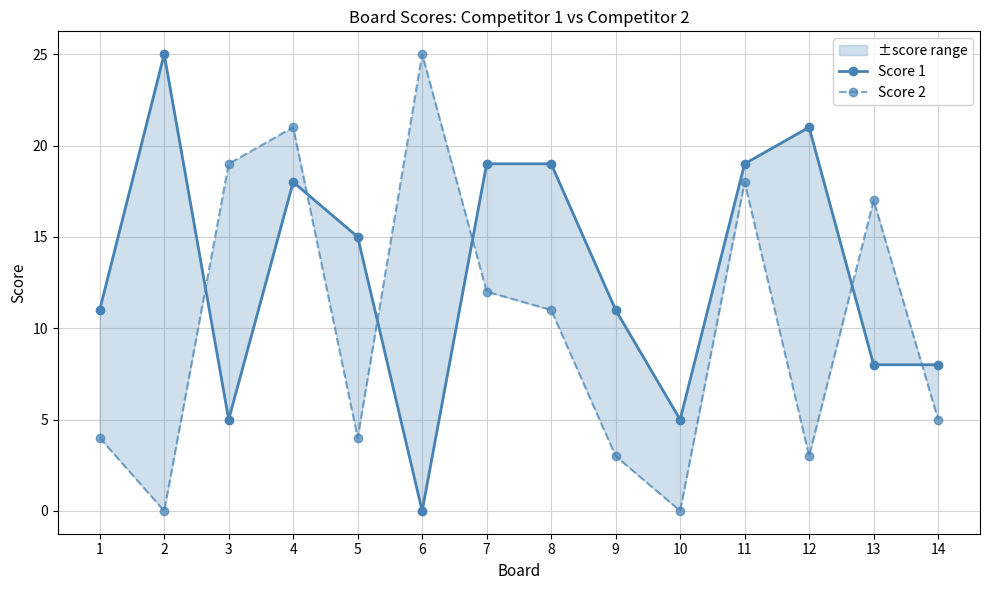

Which label corresponds to the largest value in the chart?

2